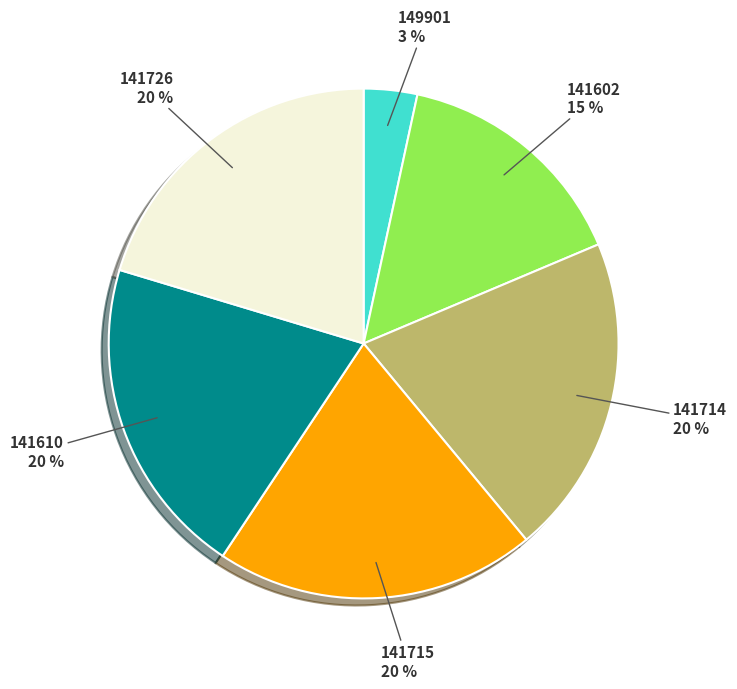

True or false: 149901 accounts for 10% of the total.

False